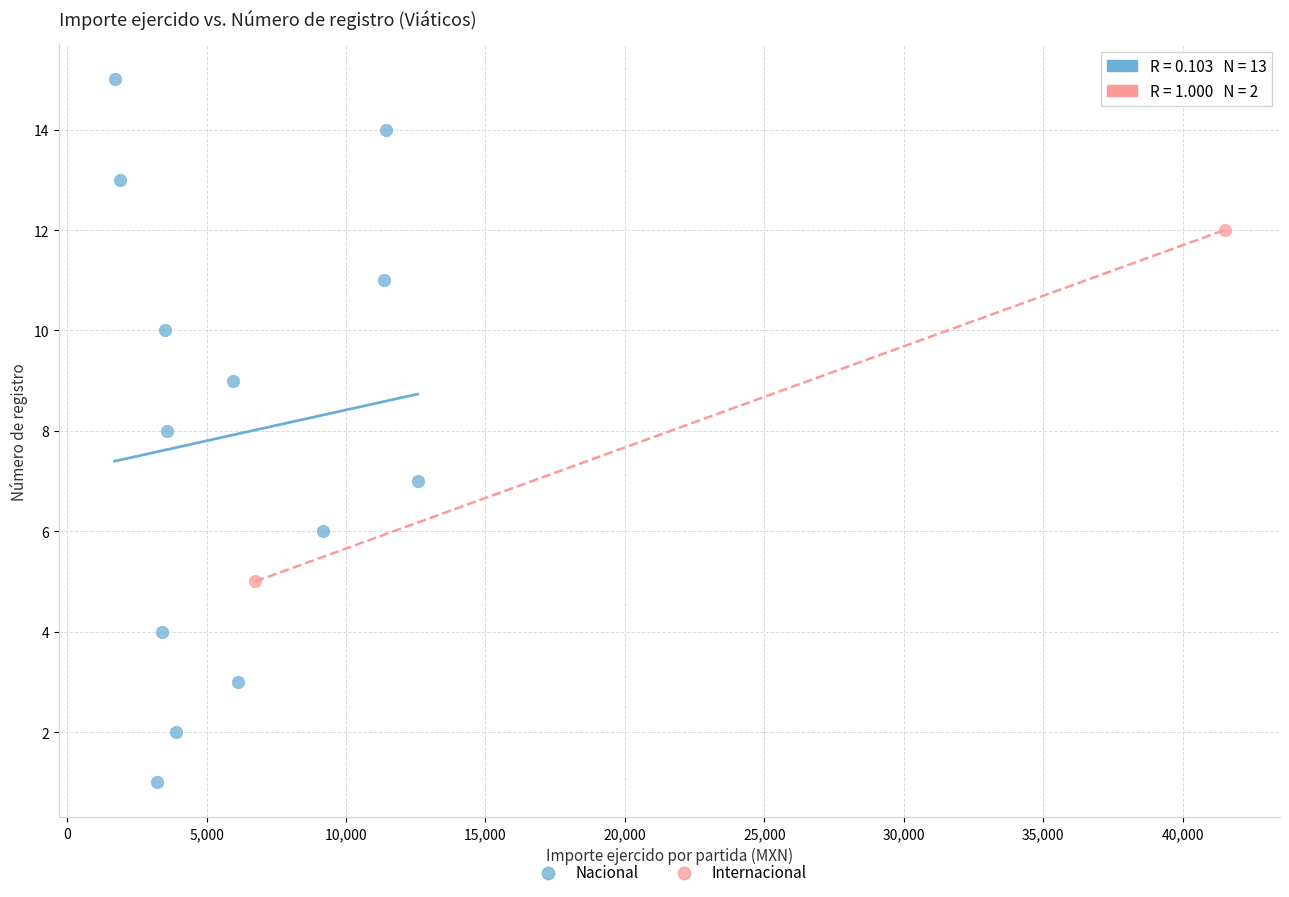

What are all the series names shown in the legend?

Nacional, Internacional